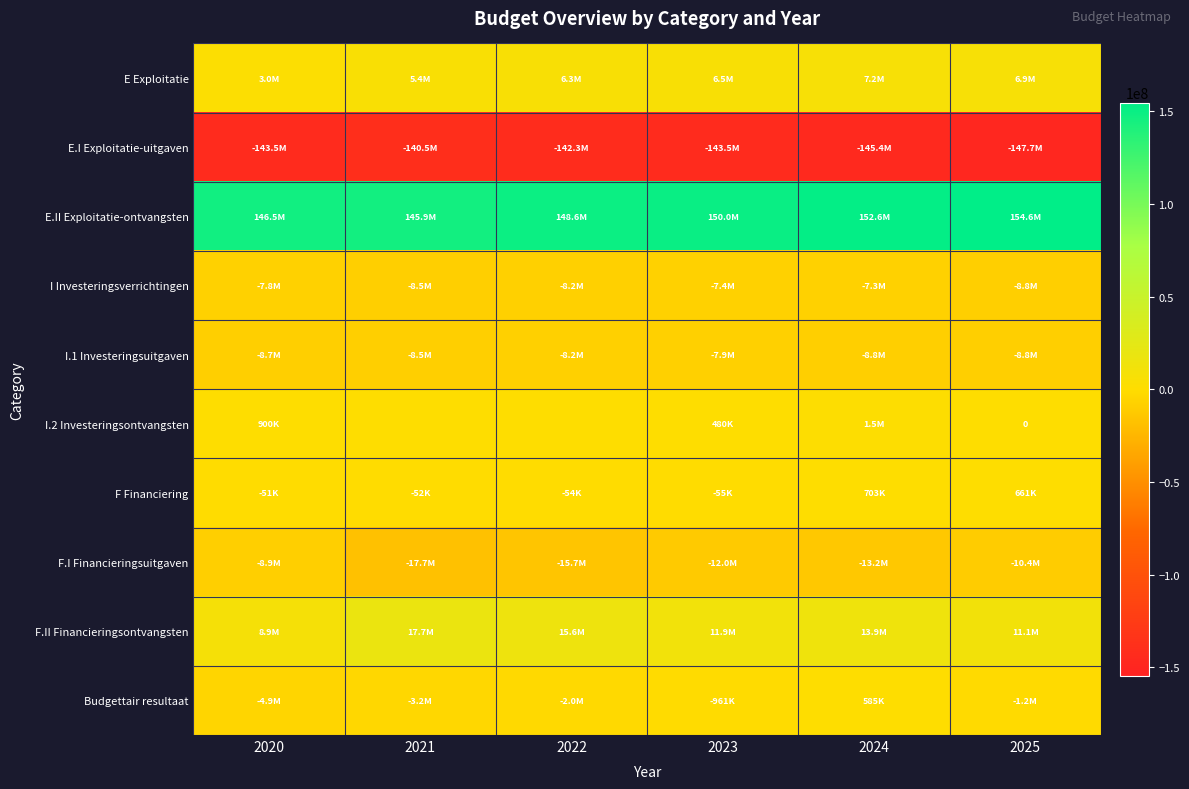

Which series has the largest total across all categories?

E.II Exploitatie-ontvangsten